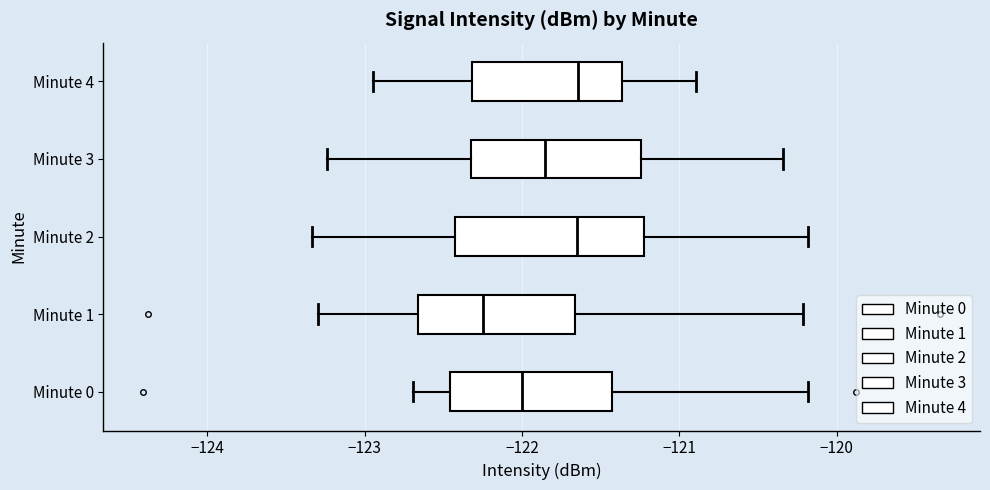

Where does the left whisker of the box for Minute 1 end on the x-axis? The values are not printed on the chart, so give them approximately, as read against the axis.

-123.3